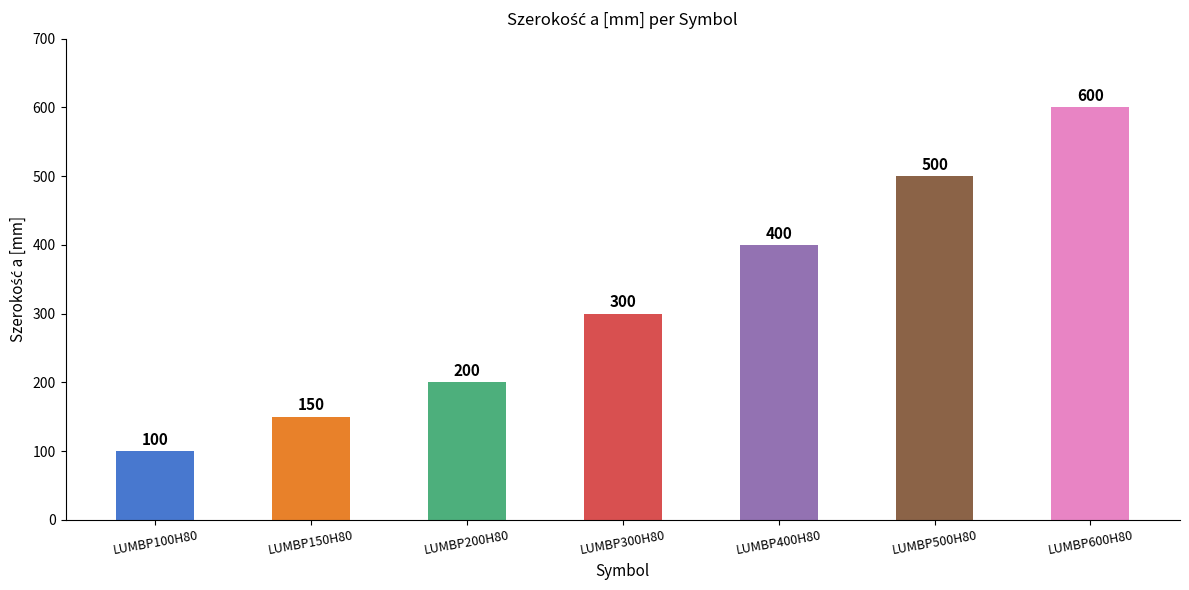

Which has a higher value, LUMBP100H80 or LUMBP150H80?

LUMBP150H80